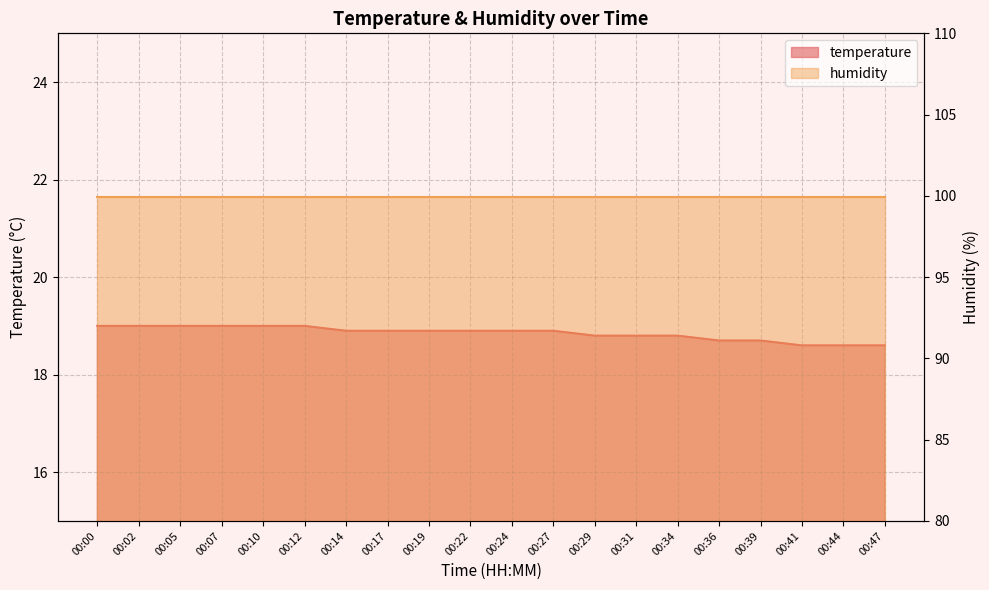

Reading left to right, transcribe all the data shown in this chart.

19.0	19.0	19.0	19.0	19.0	19.0	18.9	18.9	18.9	18.9	18.9	18.9	18.8	18.8	18.8	18.7	18.7	18.6	18.6	18.6